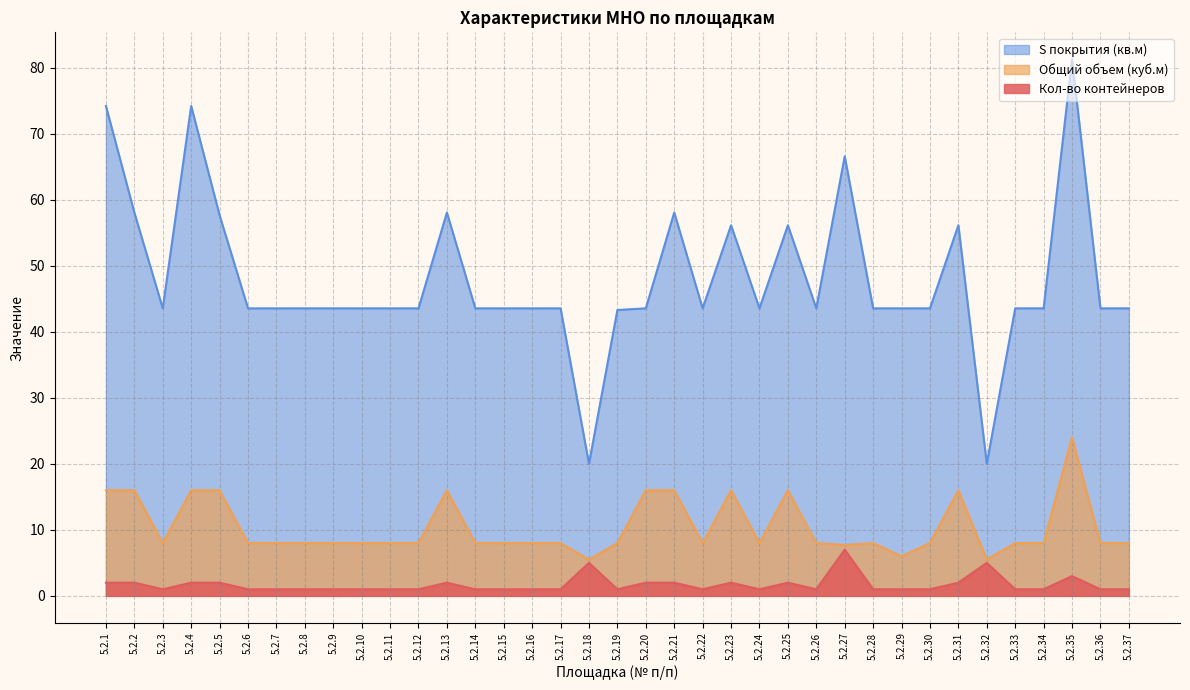

What is the value of the S покрытия (кв.м) point at the 23rd from the left?

56.1